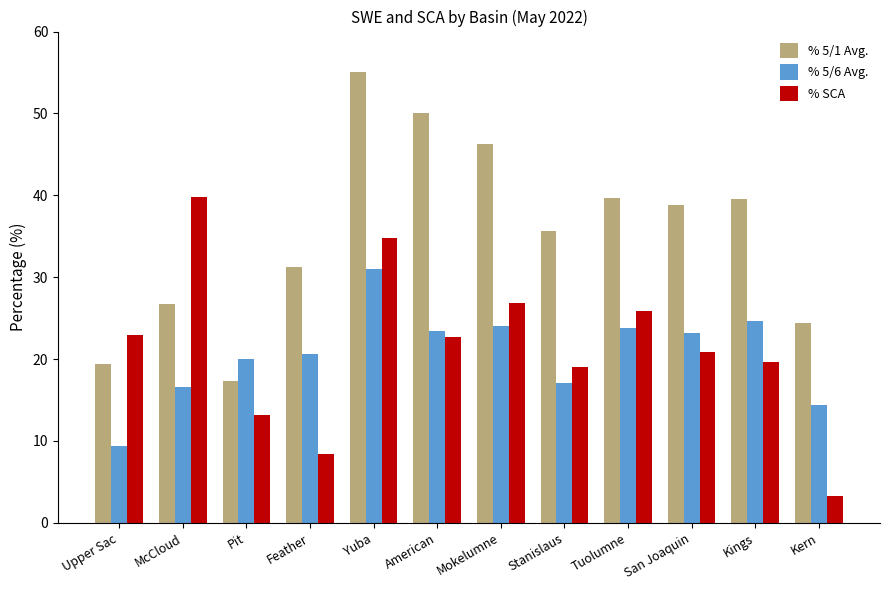

Which series has the largest total across all categories?

% 5/1 Avg.